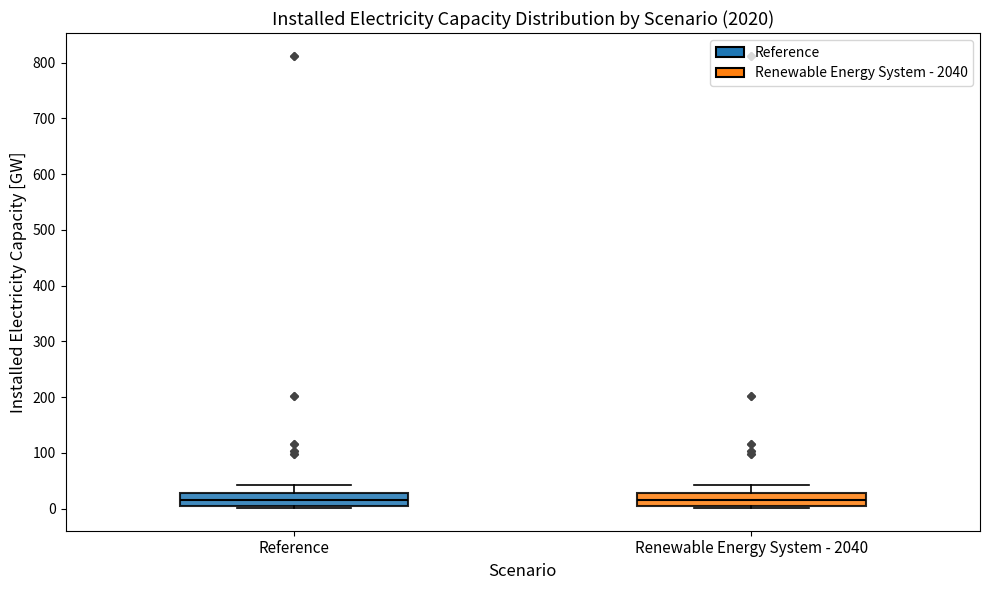

Reading left to right, transcribe this box plot: for each box, give where its median line is, the range the box spans, and where its two whiskers end, as read against the y-axis. The values are not printed on the chart, so give them approximately, as read against the axis.

Reference: median 10, box 0 to 30, whiskers 0 to 40
Renewable Energy System - 2040: median 10, box 0 to 30, whiskers 0 to 40